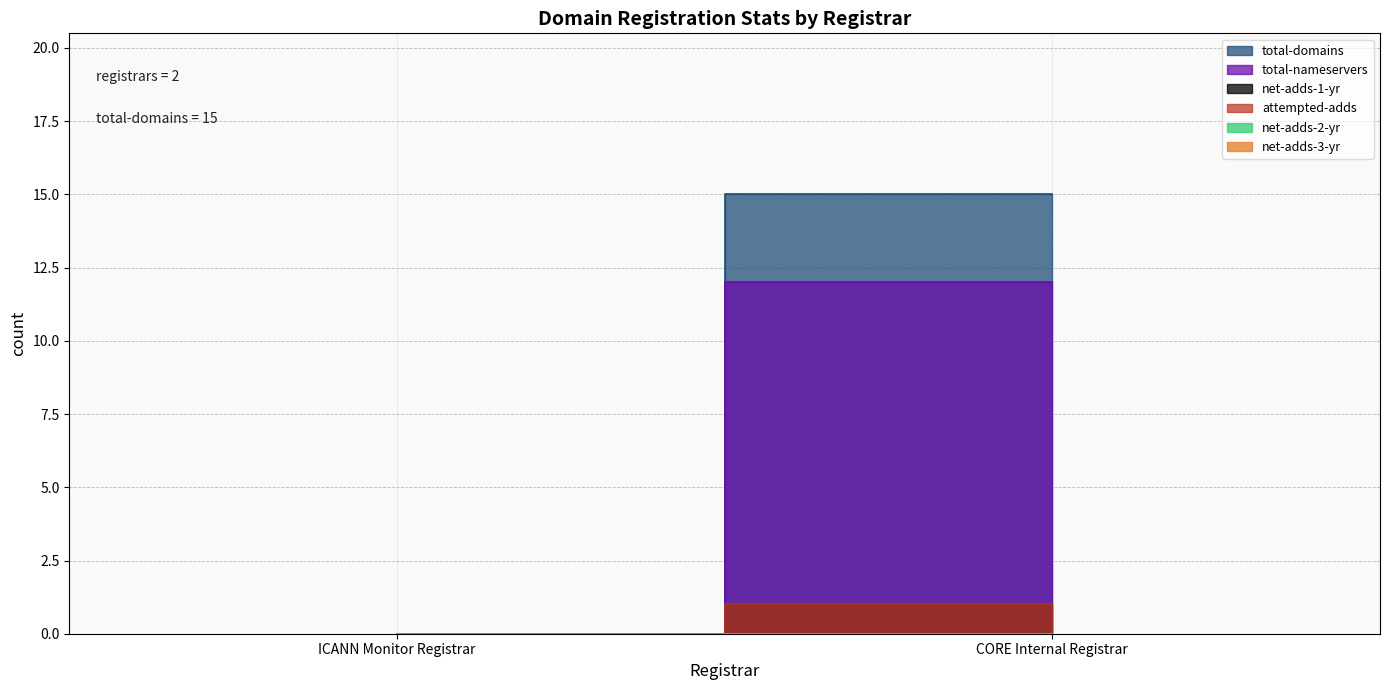

Does the chart display data point markers on the line(s)?

No